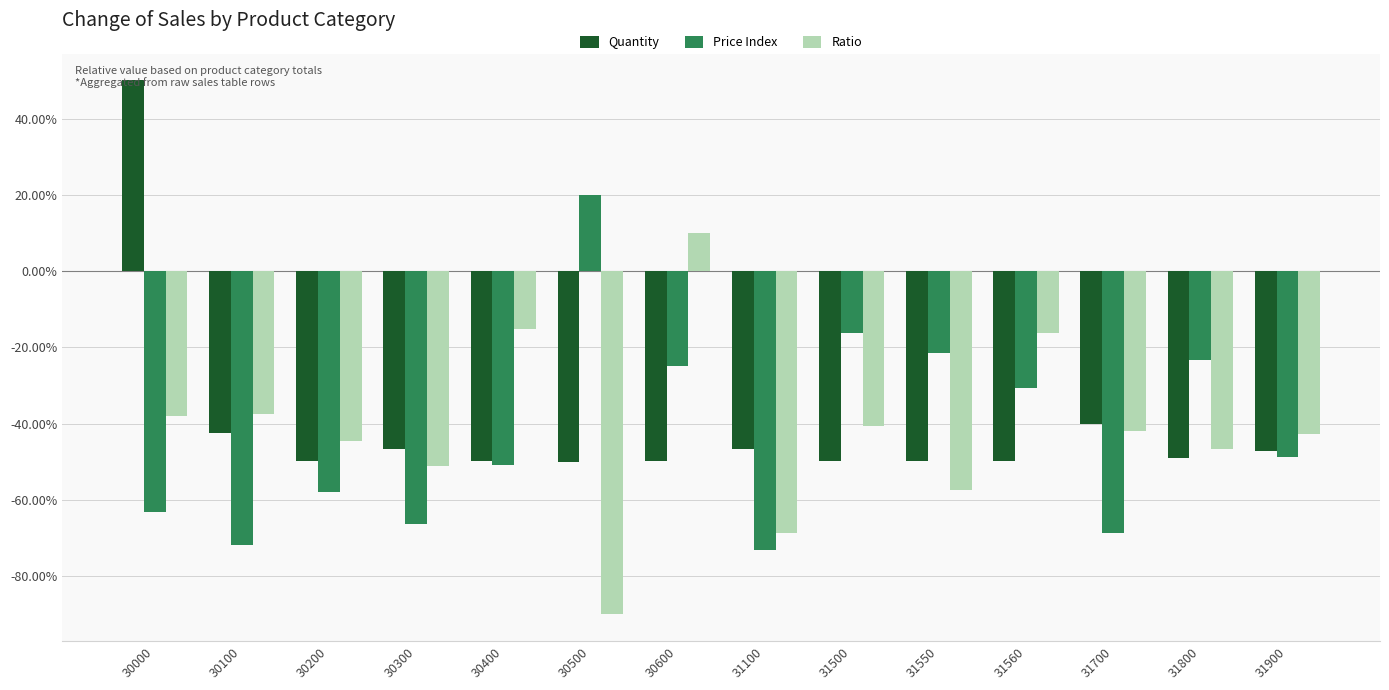

Between 30000 and 30500, which series saw the biggest shift?

Quantity